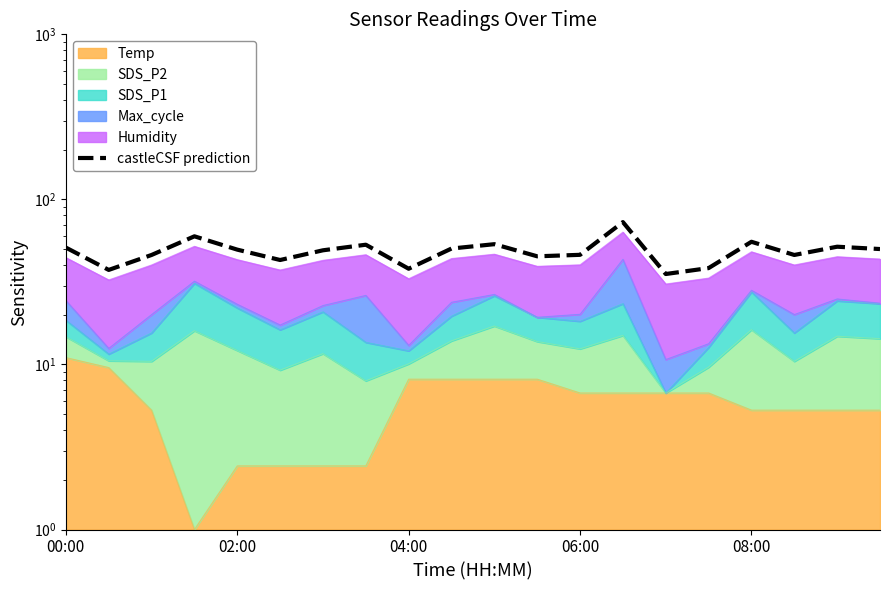

True or false: the data has more than 2 interior local peaks.

True